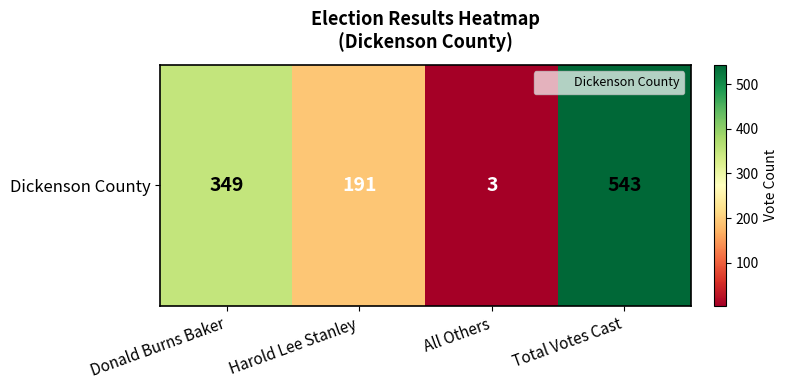

Rank the categories by value from highest to lowest.

Total Votes Cast, Donald Burns Baker, Harold Lee Stanley, All Others